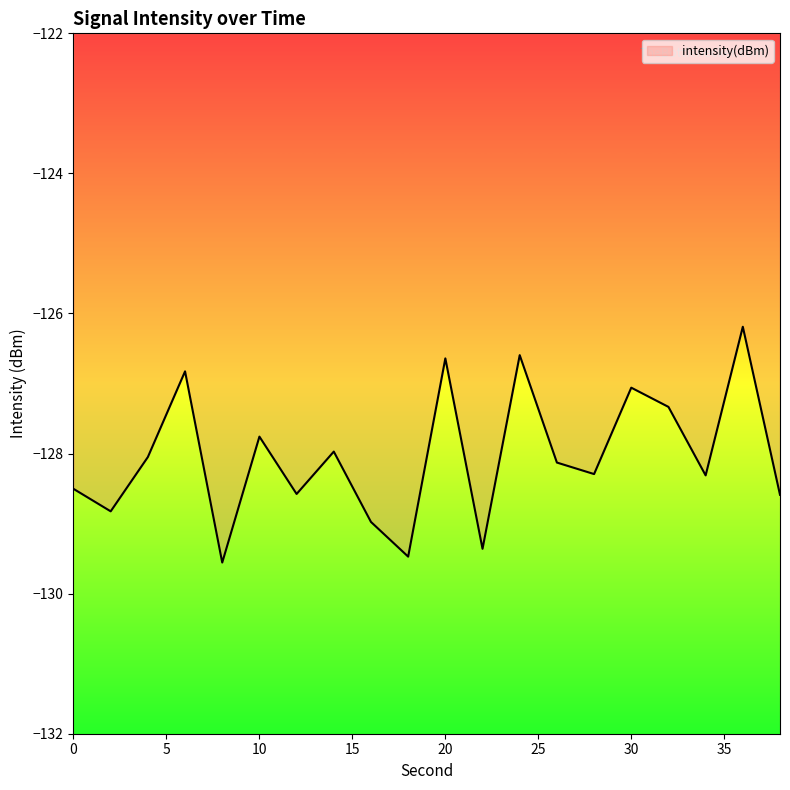

What is the greatest value displayed?

-126.2